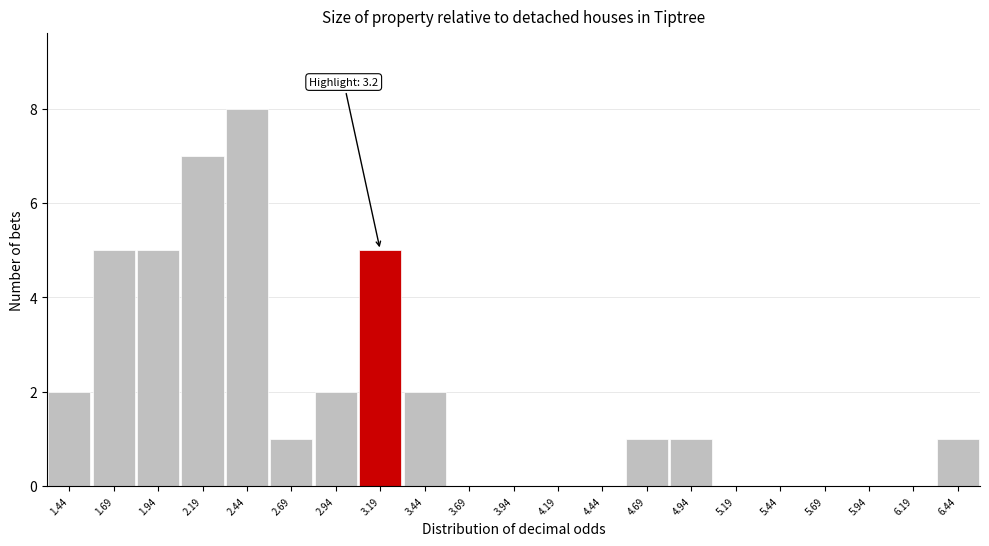

Which range on the x-axis has the tallest bar?

2.30 to 2.55